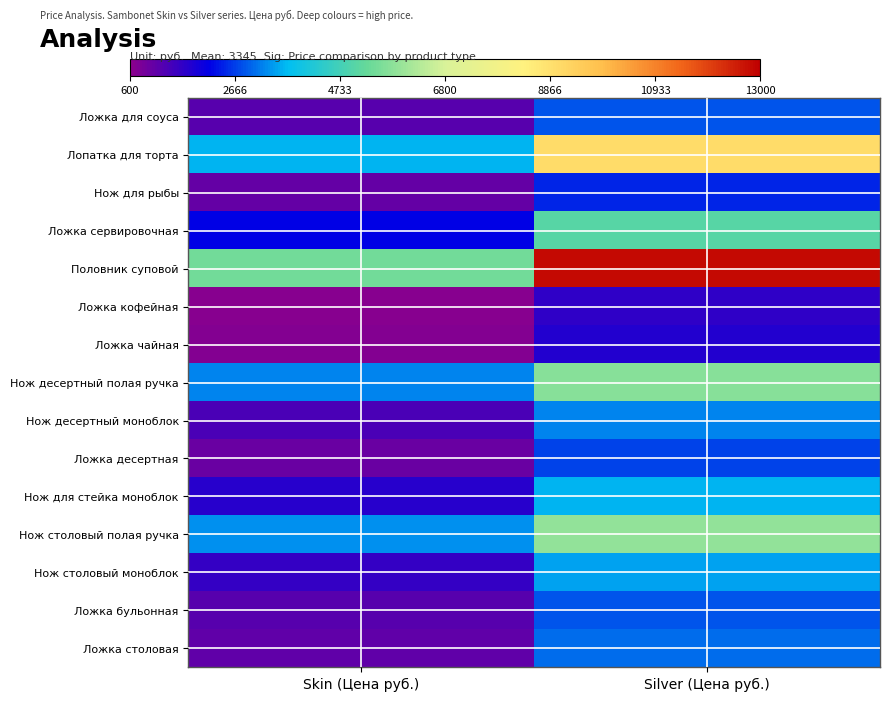

Reading right to left, list all the values displayed in this chart.

Ложка столовая: Silver (Цена руб.)=3026.4	Skin (Цена руб.)=1096.0
Ложка бульонная: Silver (Цена руб.)=2846.4	Skin (Цена руб.)=1194.2
Нож столовый моноблок: Silver (Цена руб.)=3468.1	Skin (Цена руб.)=1586.8
Нож столовый полая ручка: Silver (Цена руб.)=5840.1	Skin (Цена руб.)=3337.2
Нож для стейка моноблок: Silver (Цена руб.)=3648.0	Skin (Цена руб.)=1717.7
Ложка десертная: Silver (Цена руб.)=2682.8	Skin (Цена руб.)=997.9
Нож десертный моноблок: Silver (Цена руб.)=3239.0	Skin (Цена руб.)=1374.1
Нож десертный полая ручка: Silver (Цена руб.)=5709.2	Skin (Цена руб.)=3239.0
Ложка чайная: Silver (Цена руб.)=1799.5	Skin (Цена руб.)=736.1
Ложка кофейная: Silver (Цена руб.)=1652.2	Skin (Цена руб.)=654.4
Половник суповой: Silver (Цена руб.)=12841.6	Skin (Цена руб.)=5431.1
Ложка сервировочная: Silver (Цена руб.)=5038.5	Skin (Цена руб.)=2192.1
Нож для рыбы: Silver (Цена руб.)=2453.8	Skin (Цена руб.)=1079.7
Лопатка для торта: Silver (Цена руб.)=8997.3	Skin (Цена руб.)=3648.0
Ложка для соуса: Silver (Цена руб.)=2846.4	Skin (Цена руб.)=1210.5